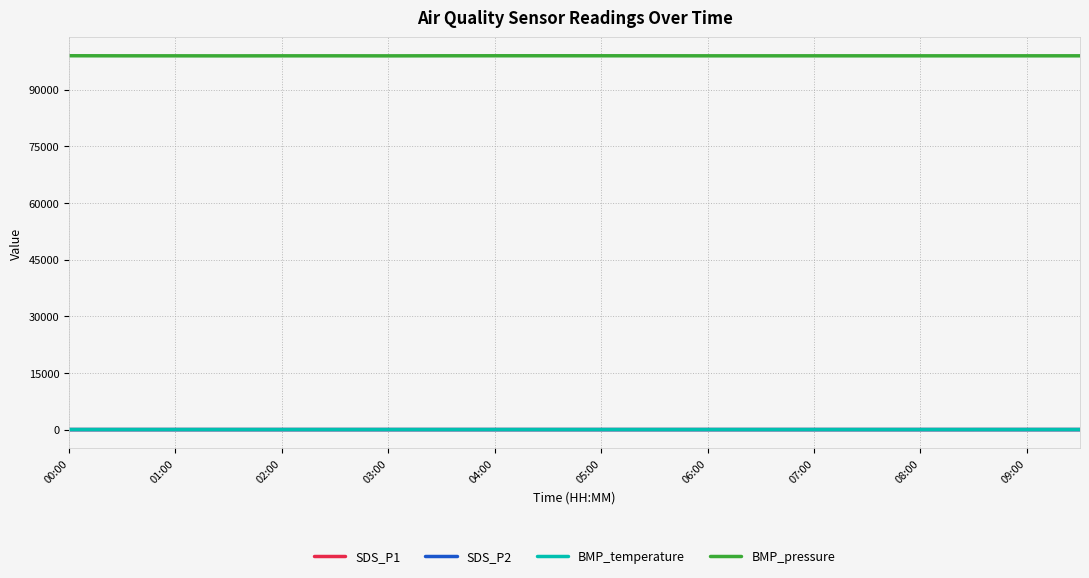

Which series has the largest total across all categories?

BMP_pressure